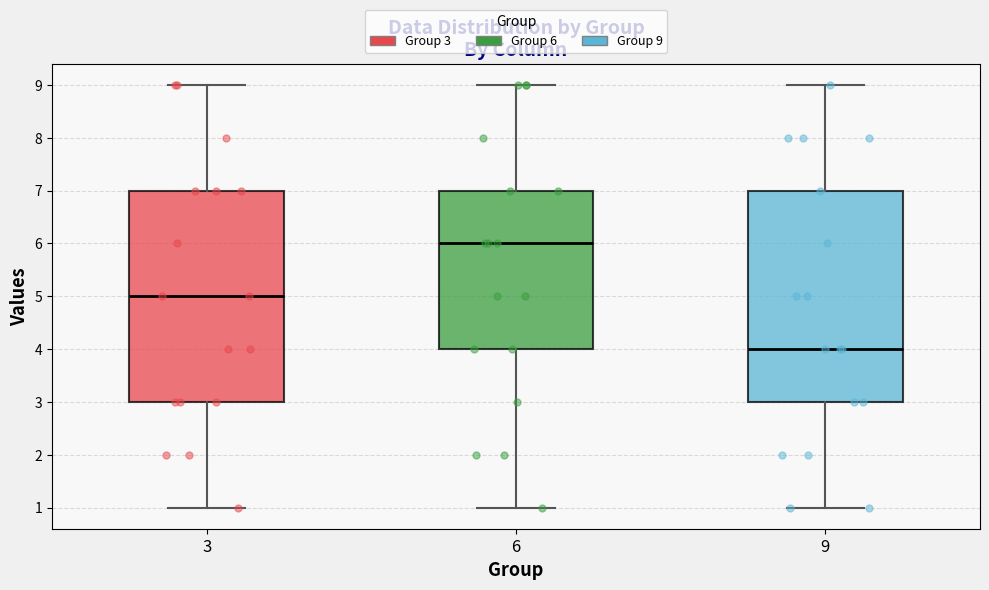

Where does the upper whisker of the box at x = 9 end on the y-axis? The values are not printed on the chart, so give them approximately, as read against the axis.

9